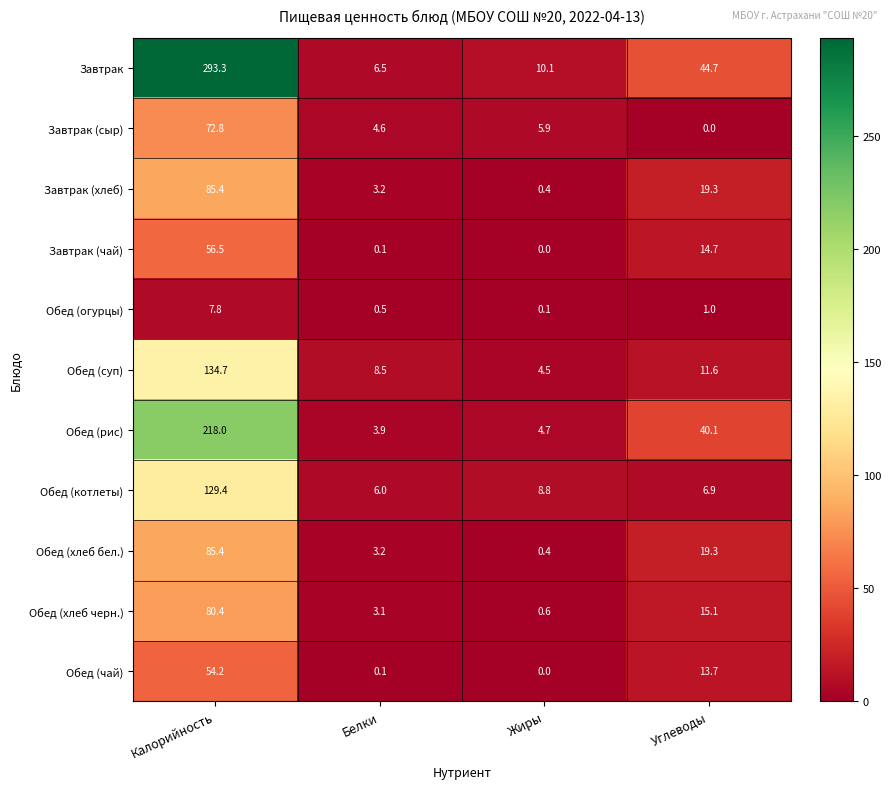

The value of Завтрак (хлеб) at Углеводы is 19.3. True or false?

True